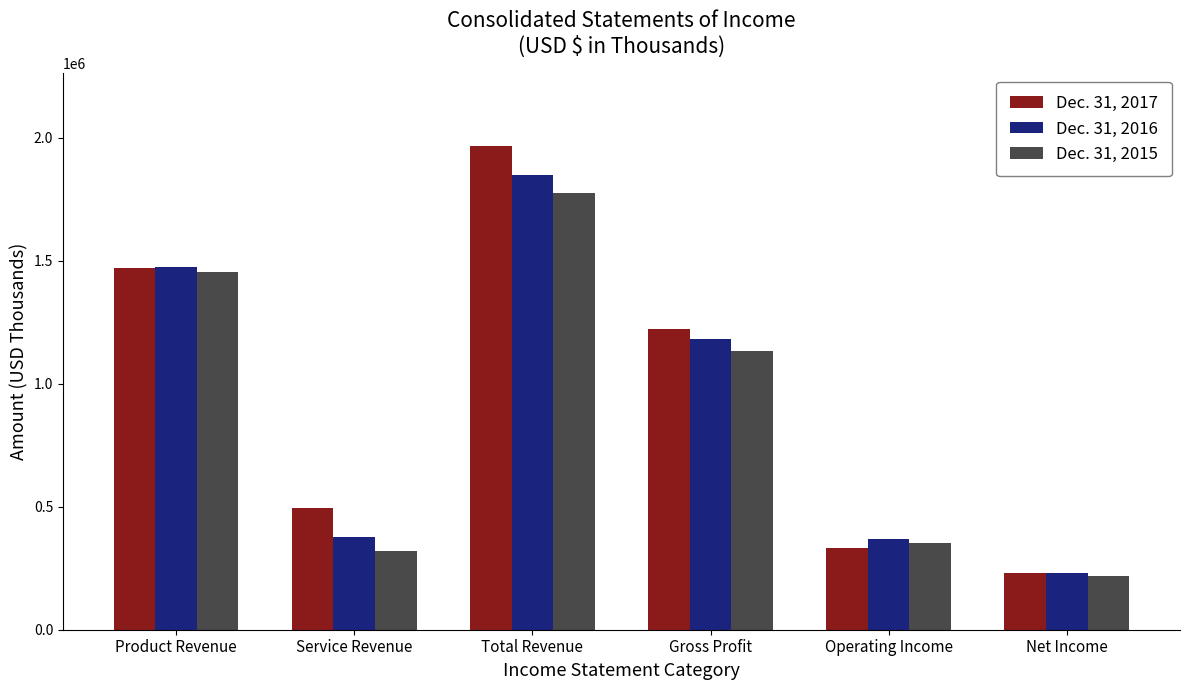

The Dec. 31, 2016 series shows 376180 at Service Revenue. True or false?

True